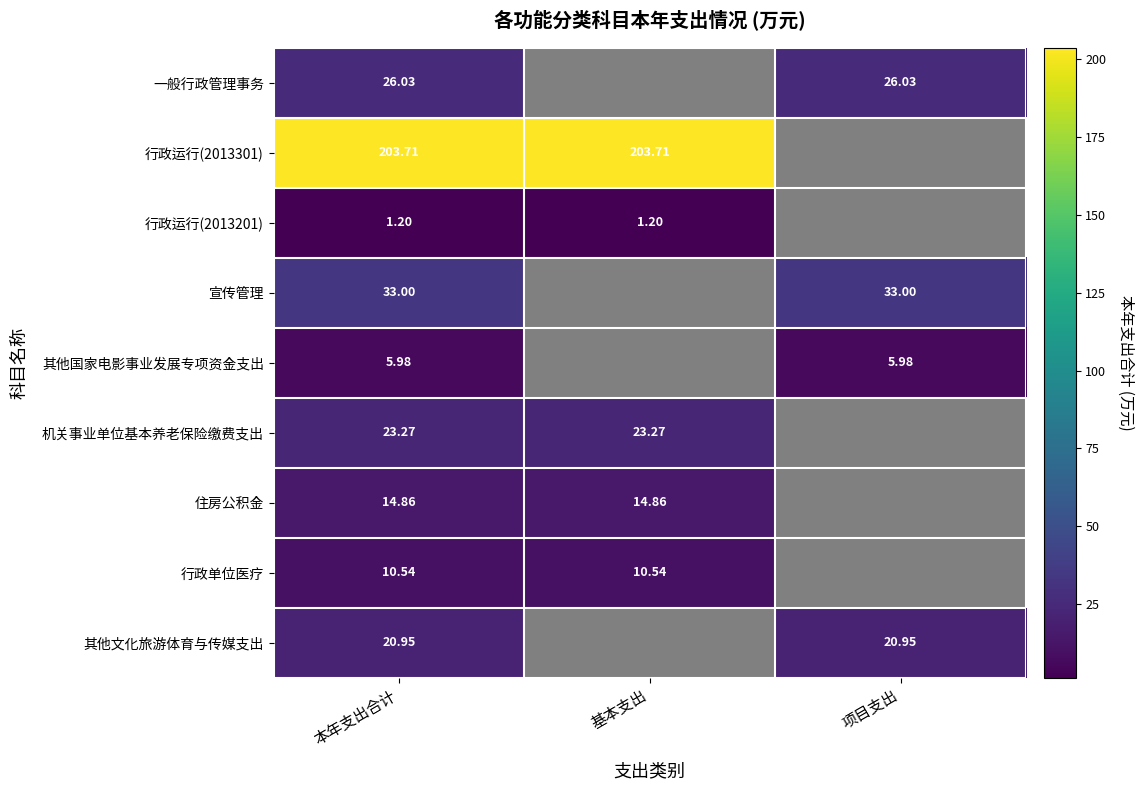

Is the value of 机关事业单位基本养老保险缴费支出 at 本年支出合计 greater than the value of 住房公积金 at 基本支出?

Yes